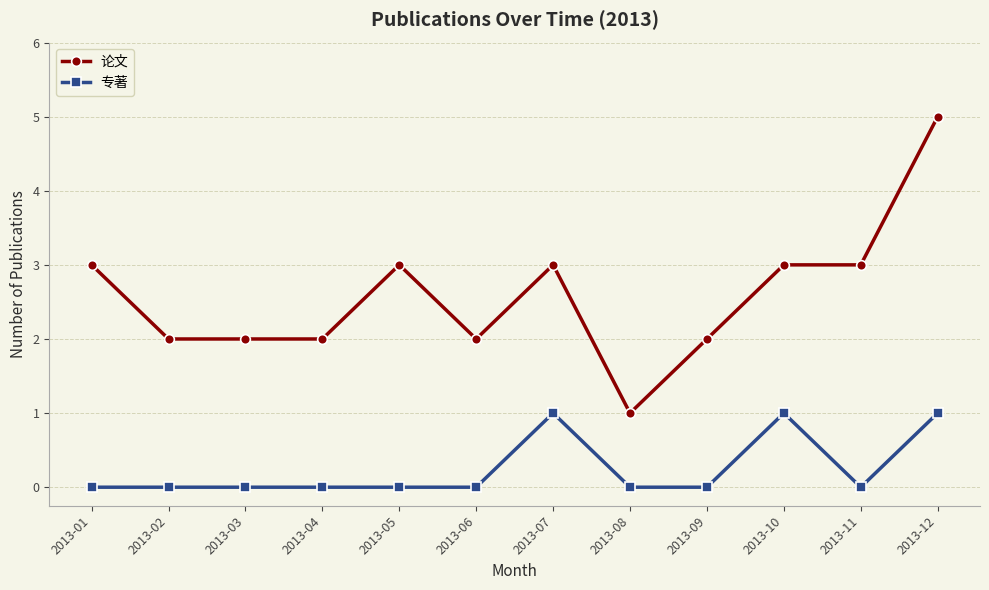

Which series changed the most between 2013-09 and 2013-12?

论文